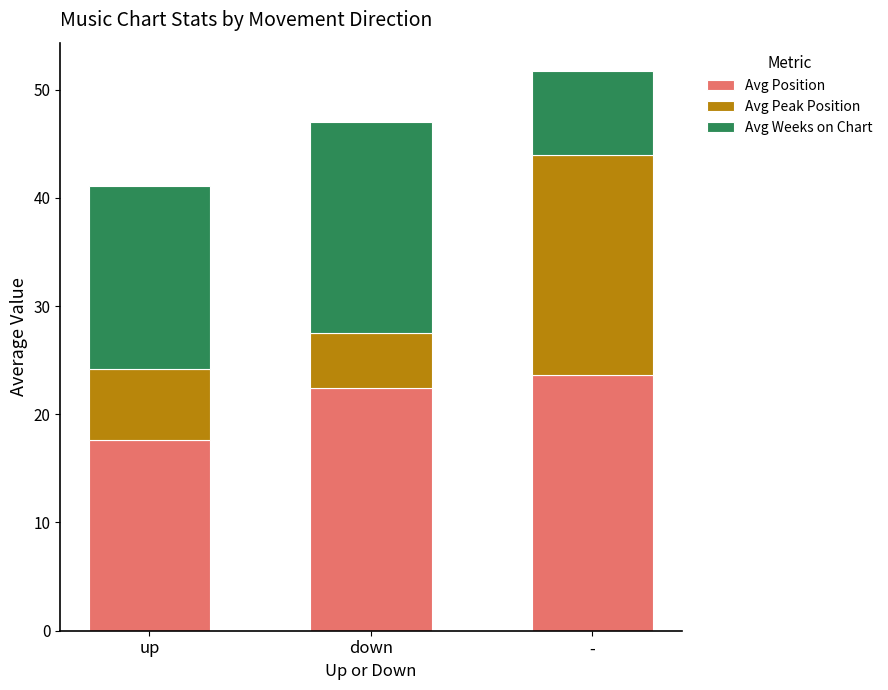

What are all the series names shown in the legend?

Avg Position, Avg Peak Position, Avg Weeks on Chart